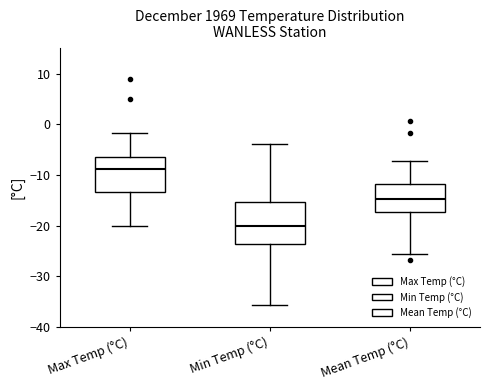

Reading left to right, read every box against the y-axis: the position of its median line, the range the box covers, and the ends of its whiskers. The values are not printed on the chart, so give them approximately, as read against the axis.

Max Temp (°C): median -9, box -13 to -6, whiskers -20 to -2
Min Temp (°C): median -20, box -24 to -15, whiskers -36 to -4
Mean Temp (°C): median -15, box -17 to -12, whiskers -26 to -7